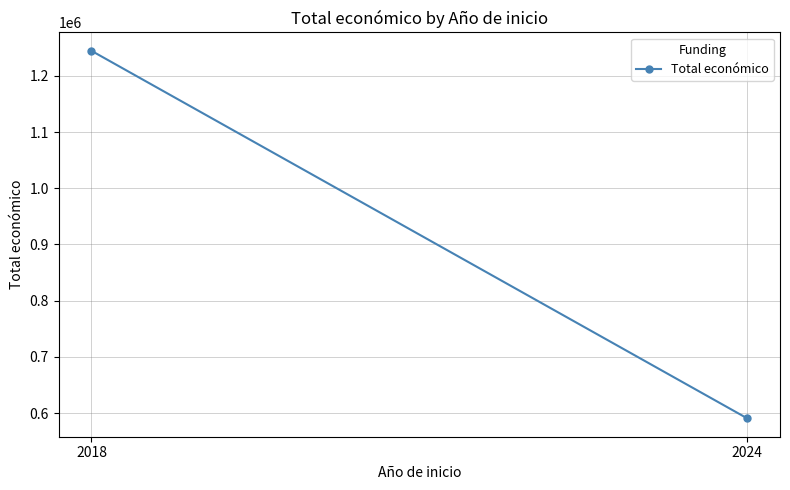

Where does the data first go above 1244577?

2018